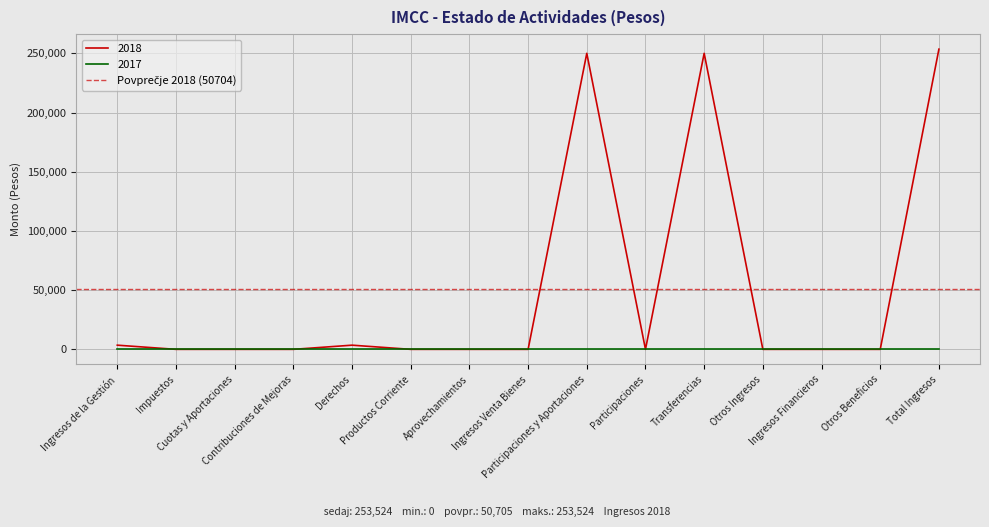

How many data points does each series have?

15